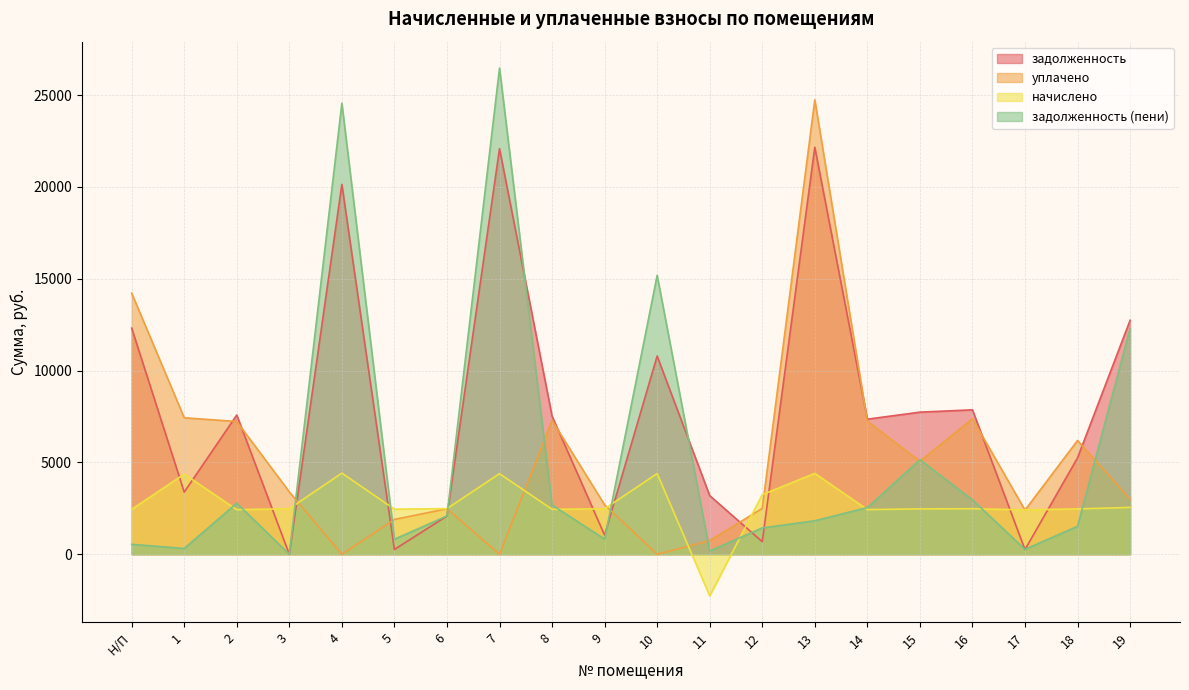

What is the total value across all series at 2?

20022.1